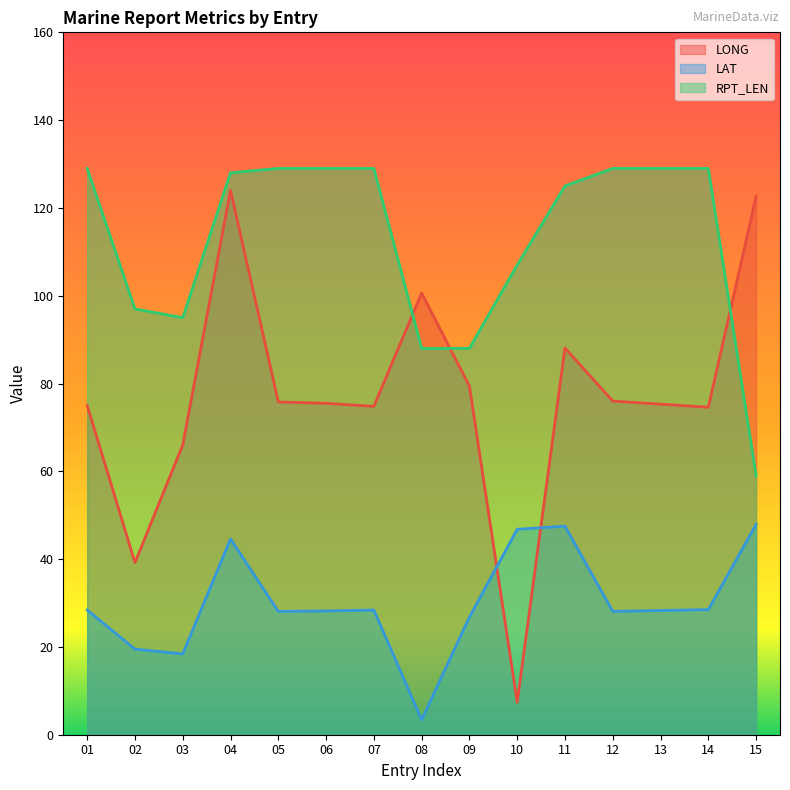

Which series has the largest total across all categories?

RPT_LEN